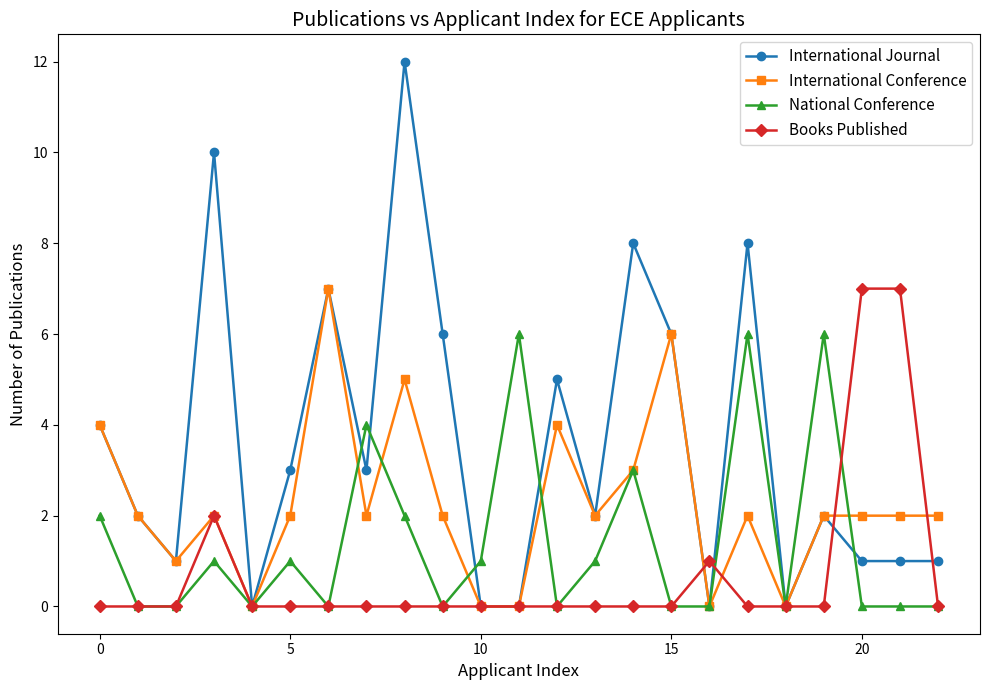

True or false: National Conference has more than 2 interior local peaks.

True